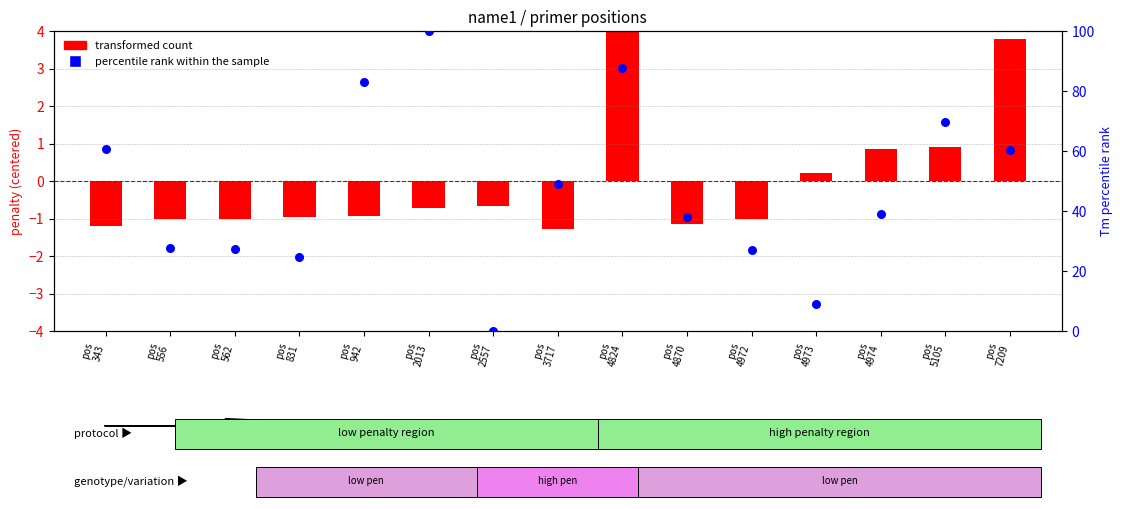

What are all the series names shown in the legend?

transformed count, percentile rank within the sample